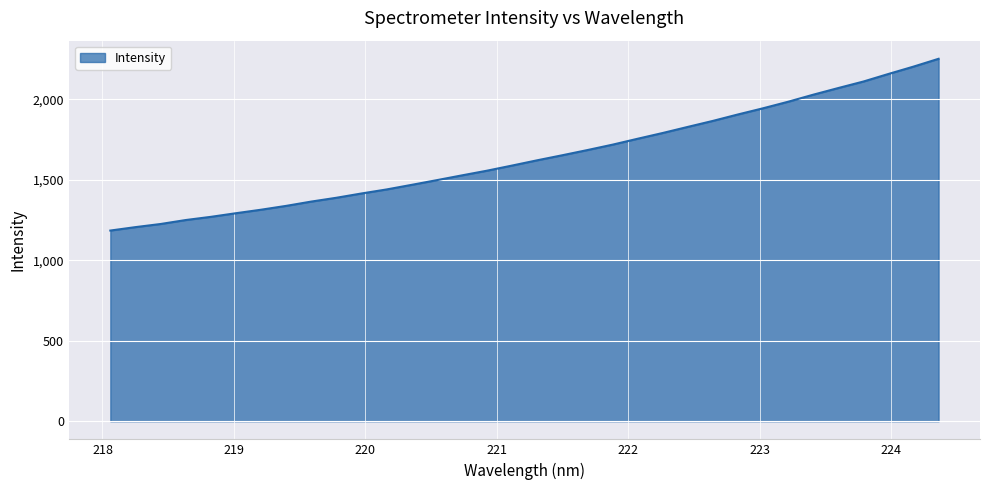

How many lines are shown in the chart?

1